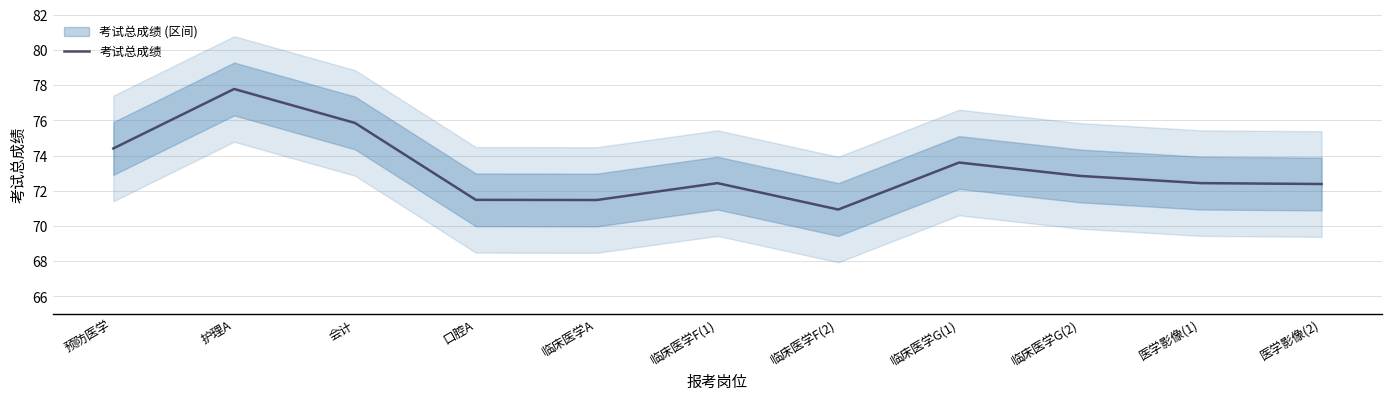

What is the ratio of the value at 口腔A to the value at 会计?

0.9